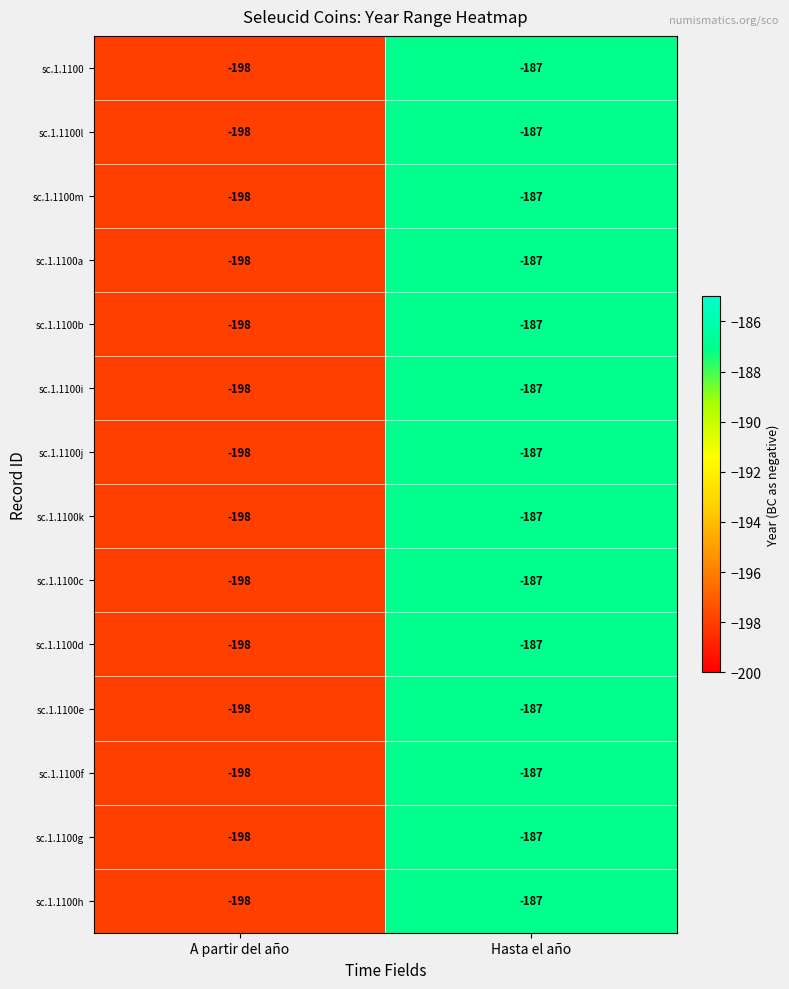

What is the total value across all series at A partir del año?

-2772